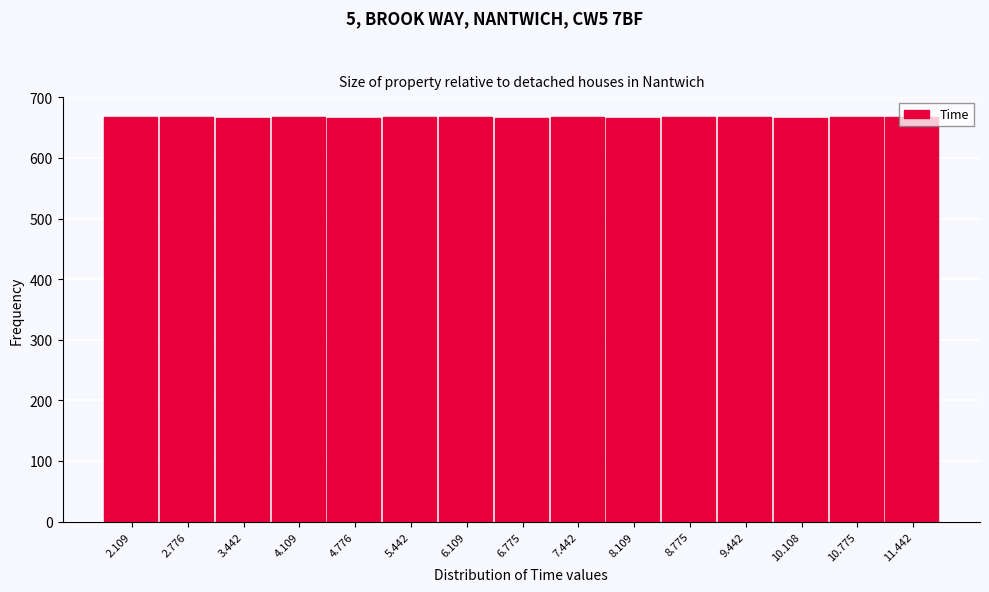

Reading left to right, transcribe this chart: for each bar, give the range it covers on the x-axis and its height. Neither the bar edges nor the heights are printed on the chart, so give them approximately, as read against the axes.

1.8 to 2.4: 670
2.4 to 3.1: 670
3.1 to 3.8: 670
3.8 to 4.4: 670
4.4 to 5.1: 670
5.1 to 5.8: 670
5.8 to 6.4: 670
6.4 to 7.1: 670
7.1 to 7.8: 670
7.8 to 8.4: 670
8.4 to 9.1: 670
9.1 to 9.8: 670
9.8 to 10.4: 670
10.4 to 11.1: 670
11.1 to 11.8: 670